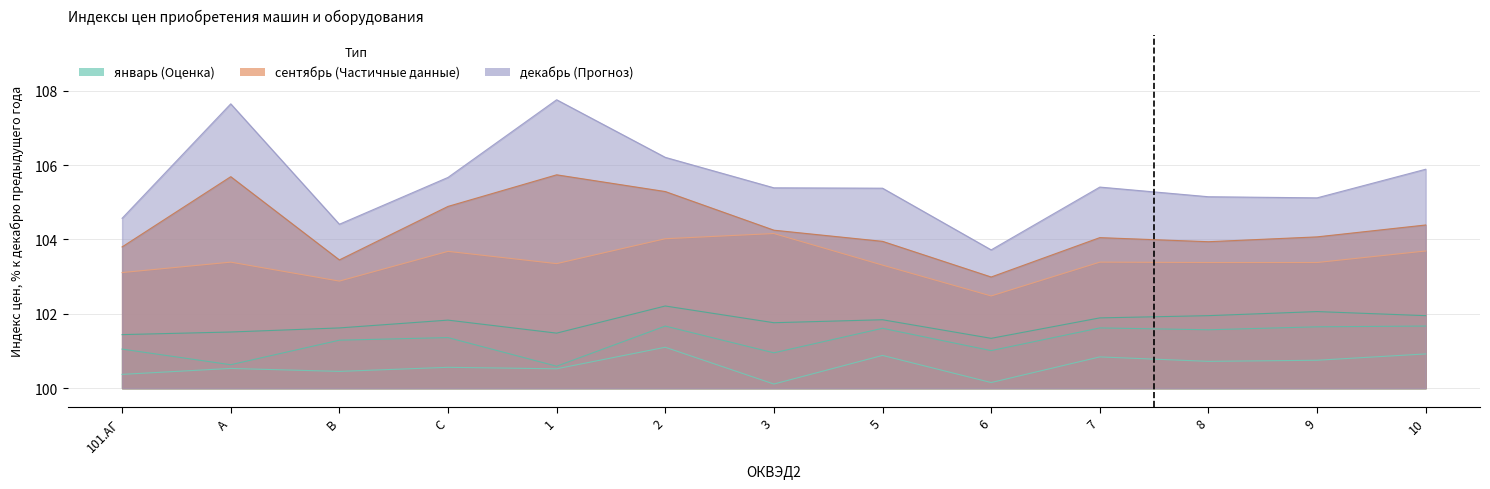

How many interior local peaks does the ноябрь series have?

3